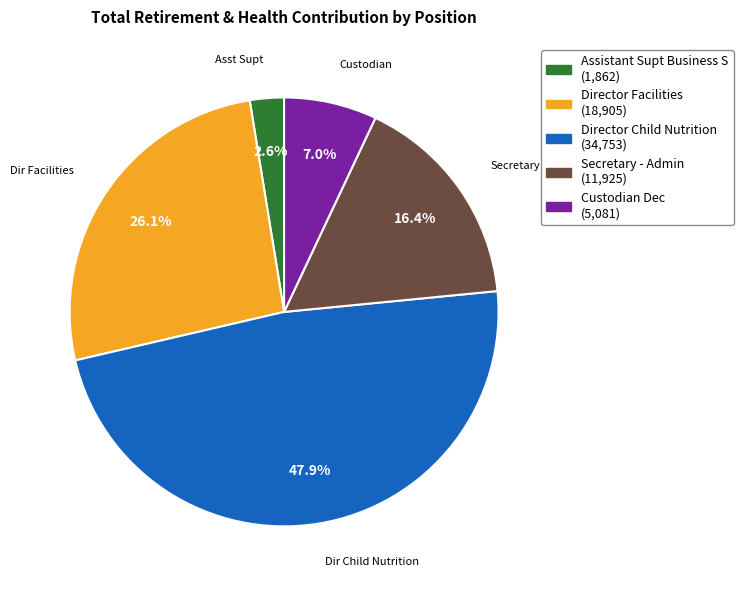

What percentage is the Assistant Supt Business S slice, to the nearest percent?

3%